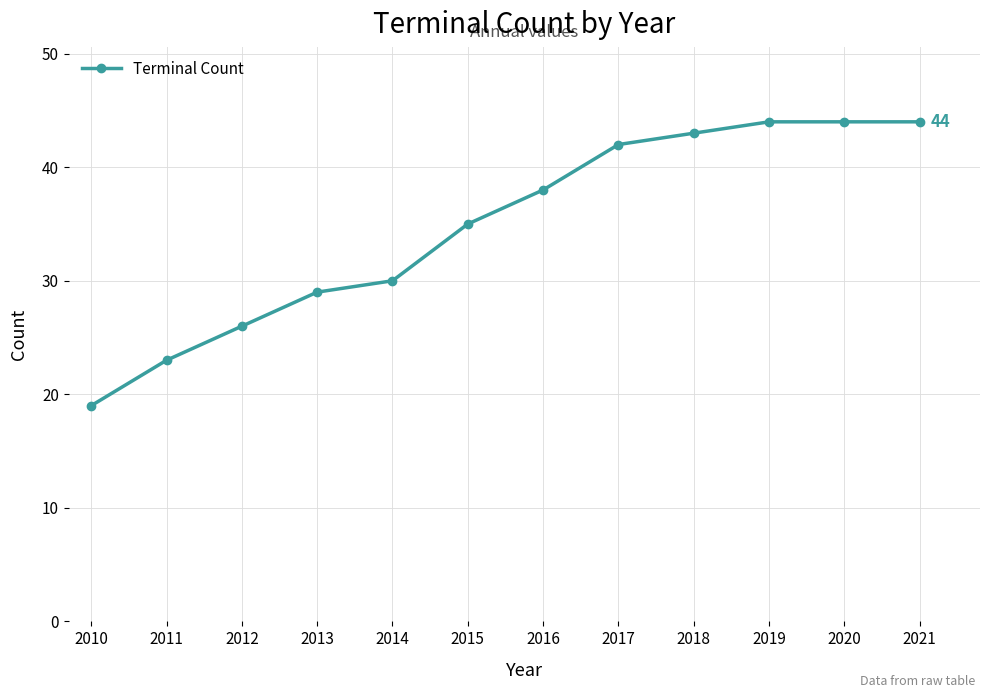

True or false: the data has more than 1 interior local peaks.

False